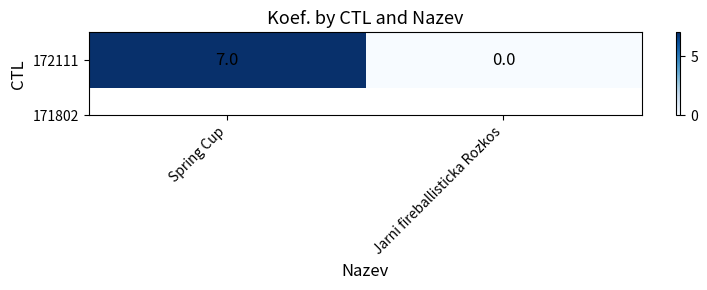

What is the difference between the maximum and minimum values?

7